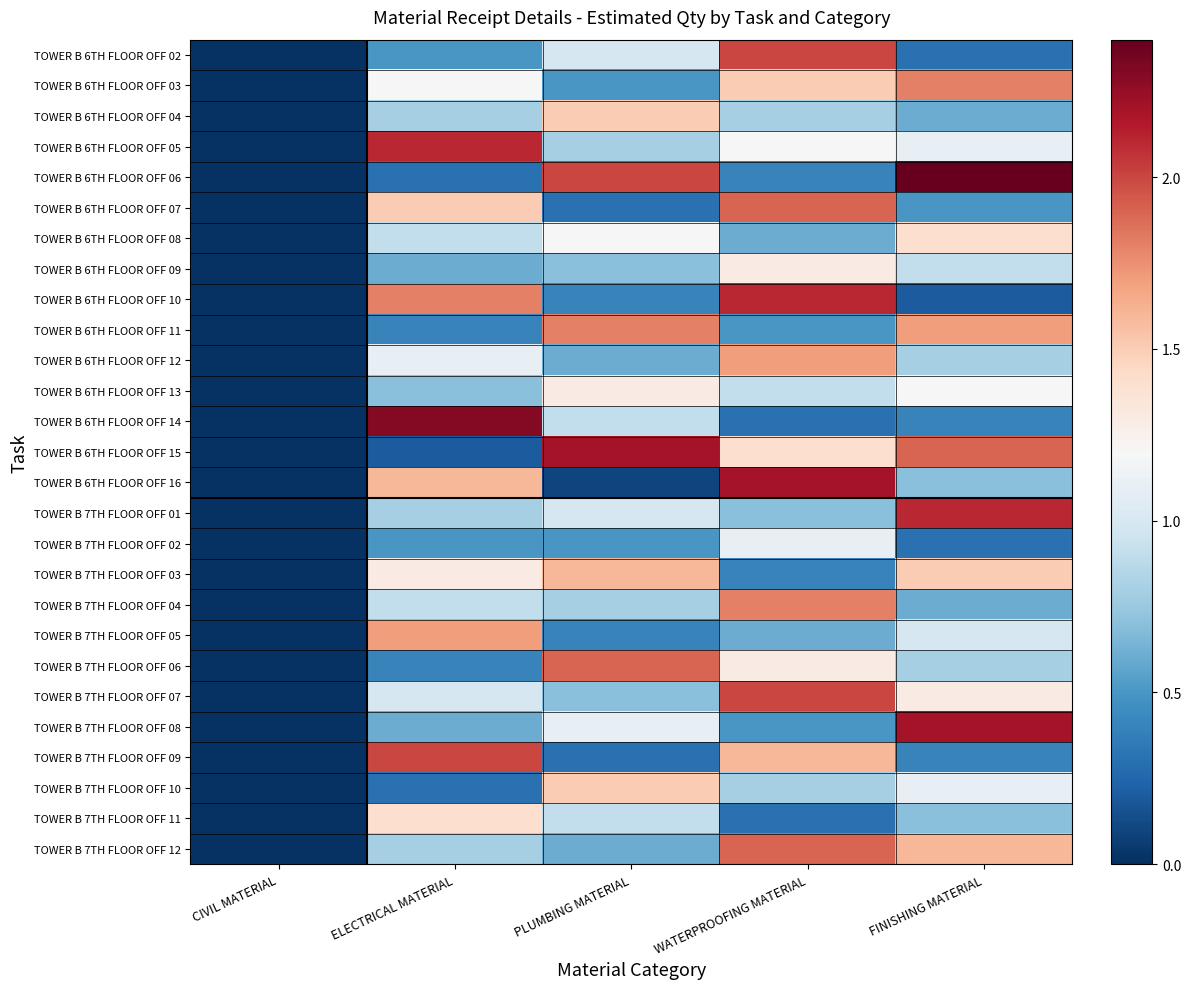

Which series has the largest total across all categories?

TOWER B 6TH FLOOR OFF 15